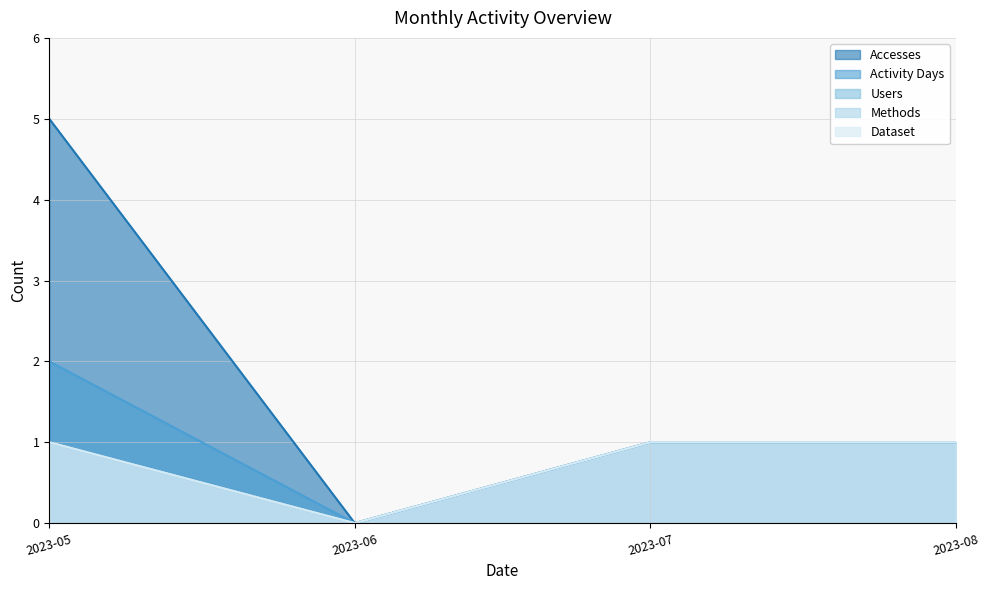

Does the chart have visible grid lines?

Yes